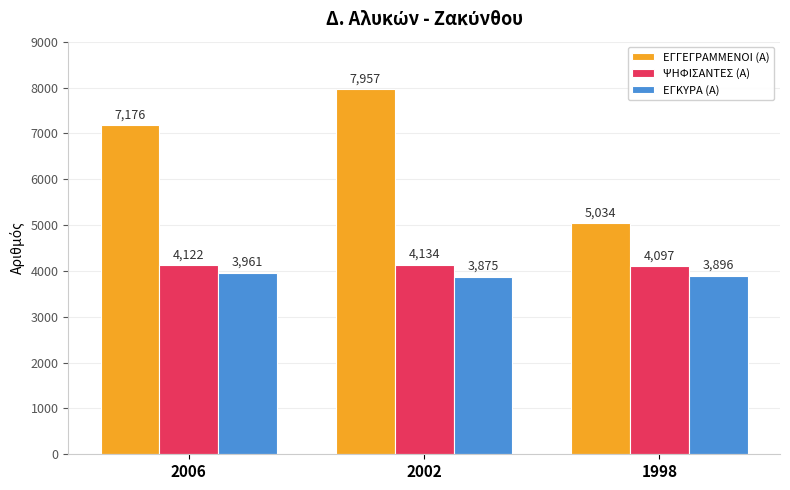

What is the value of the ΨΗΦΙΣΑΝΤΕΣ (Α) bar at the 1st from the left?

4122